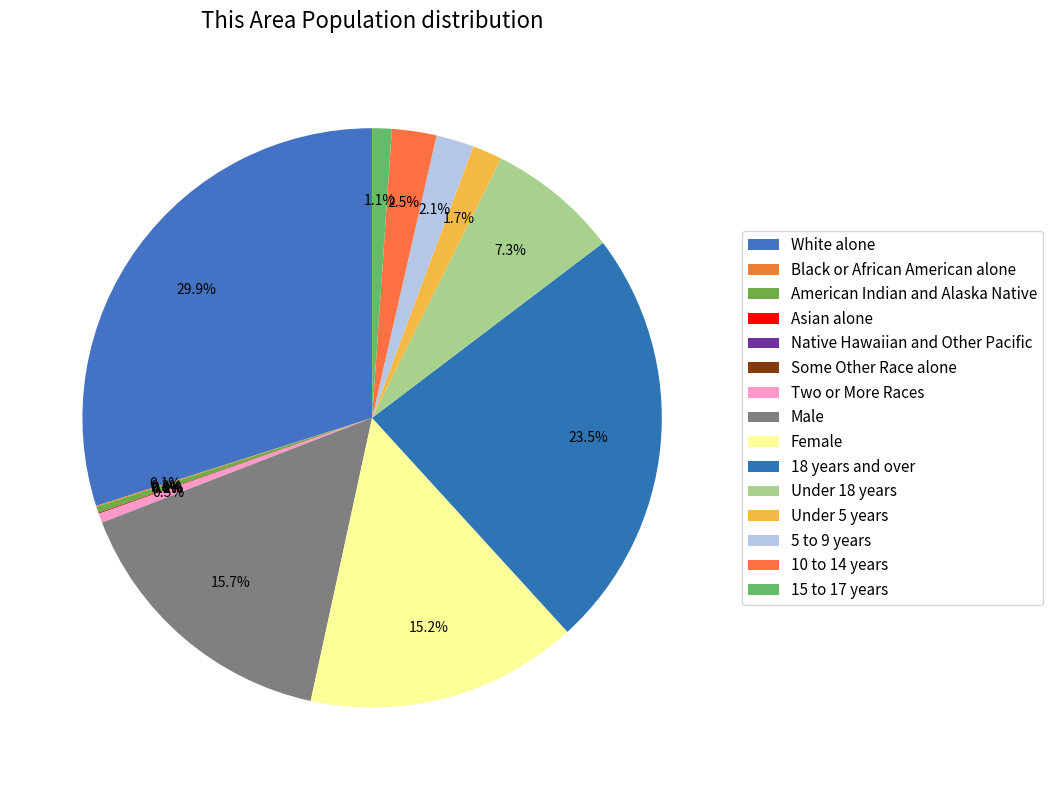

What portion of the pie excludes Under 5 years?

98.3%